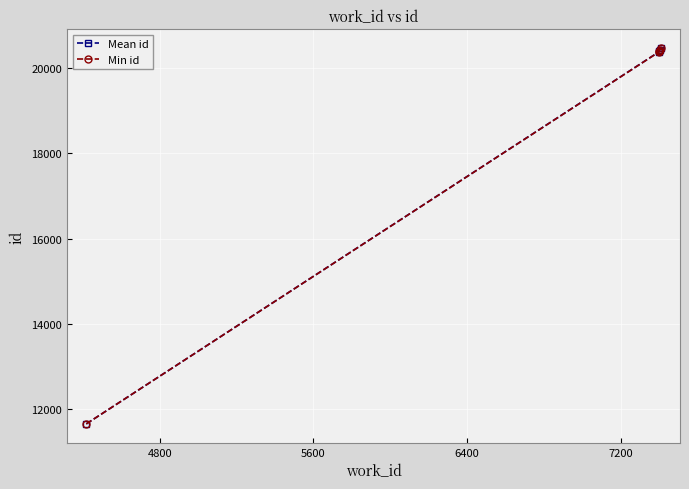

What is the value of the Mean id point at the 2nd from the left?

20390.5